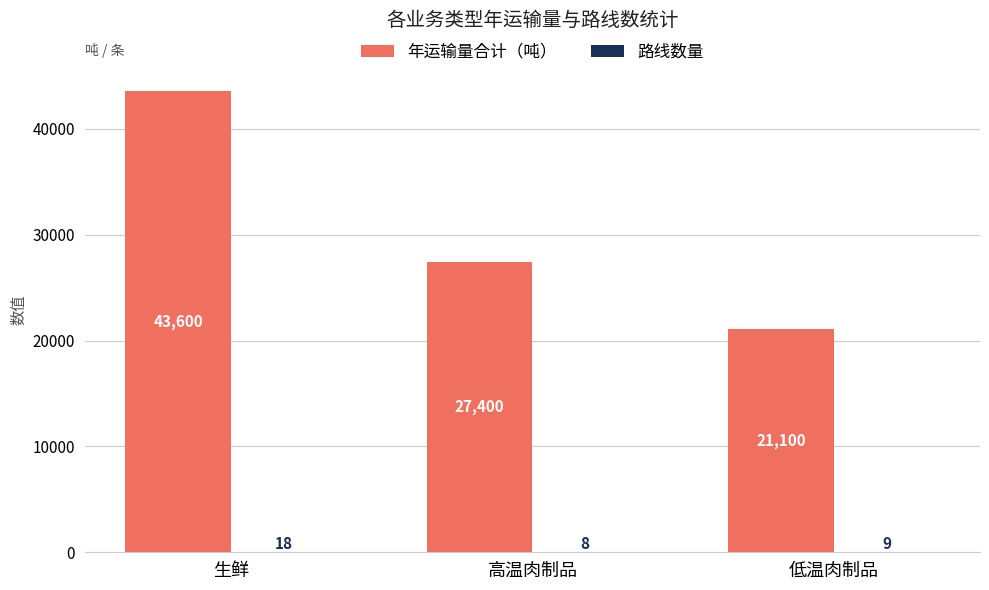

What is the sum of the 年运输量合计（吨） values at 生鲜 and 高温肉制品?

71000